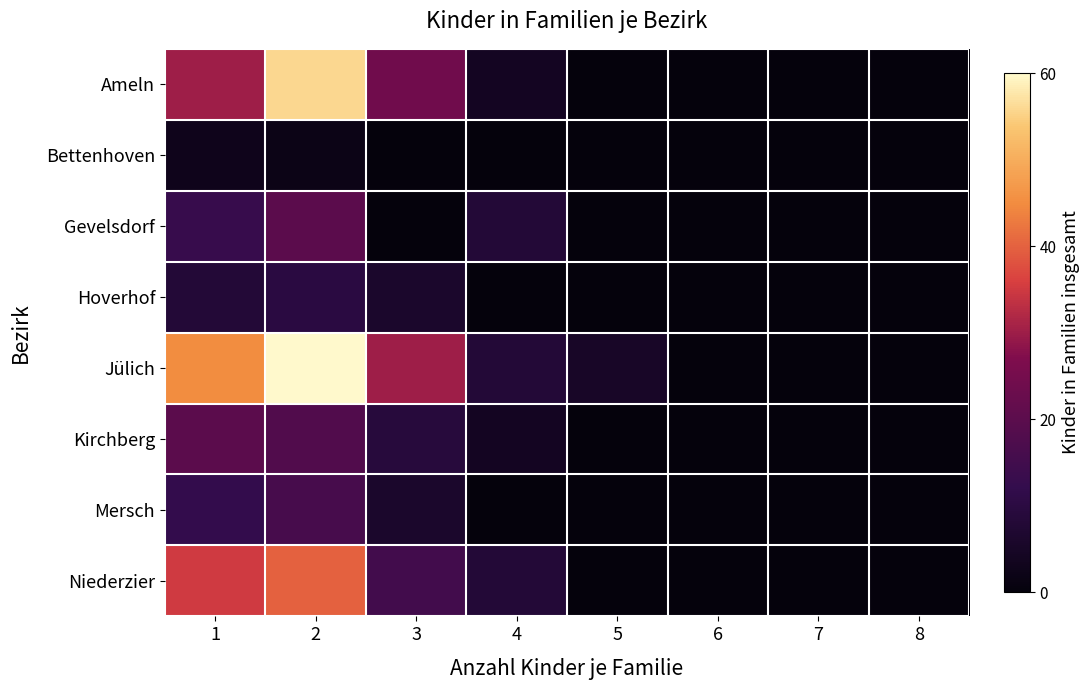

Reading left to right, what are all the values shown in this chart?

Ameln: 1=30	2=56	3=24	4=4	5=0	6=0	7=0	8=0
Bettenhoven: 1=3	2=2	3=0	4=0	5=0	6=0	7=0	8=0
Gevelsdorf: 1=13	2=20	3=0	4=8	5=0	6=0	7=0	8=0
Hoverhof: 1=8	2=10	3=6	4=0	5=0	6=0	7=0	8=0
Jülich: 1=45	2=60	3=30	4=8	5=5	6=0	7=0	8=0
Kirchberg: 1=20	2=18	3=9	4=4	5=0	6=0	7=0	8=0
Mersch: 1=12	2=16	3=6	4=0	5=0	6=0	7=0	8=0
Niederzier: 1=35	2=40	3=15	4=8	5=0	6=0	7=0	8=0